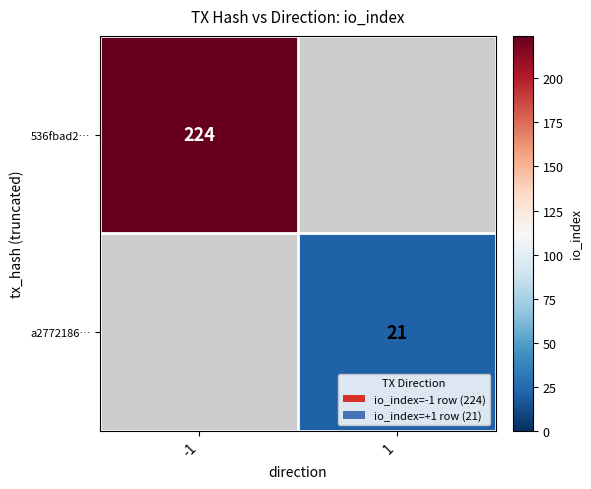

Is it true that 536fbad2… equals 398 at -1?

False